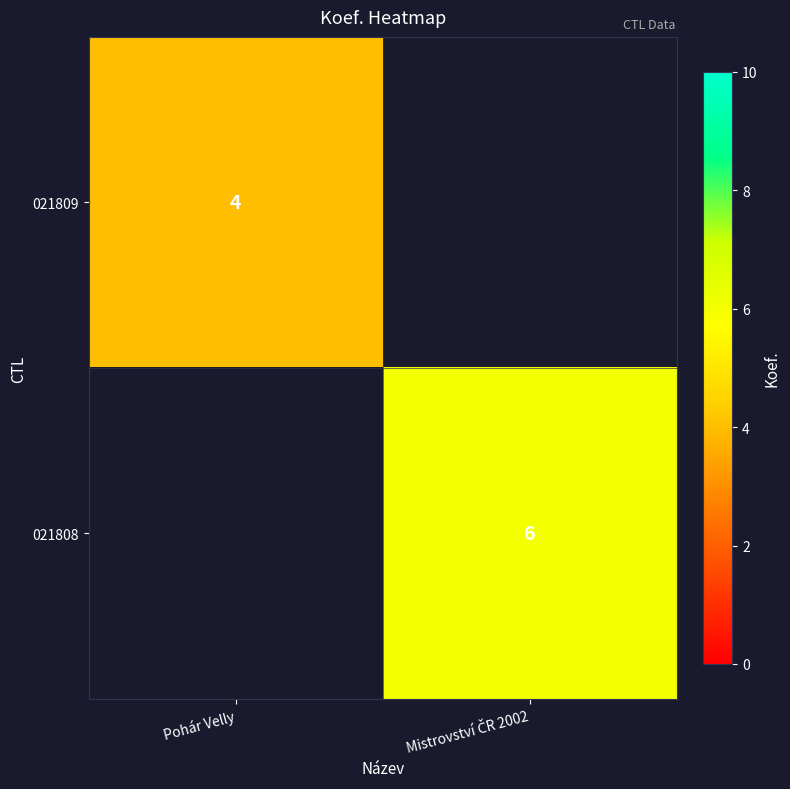

True or false: 021809 has a value of 5 at Pohár Velly.

False